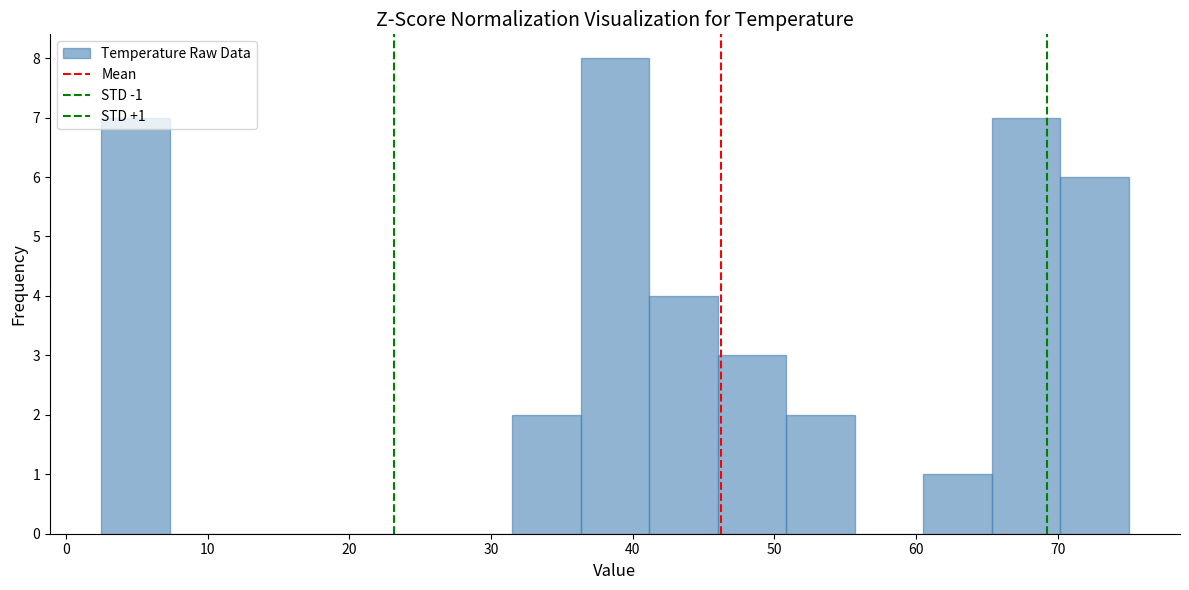

Which range on the x-axis has the tallest bar?

36 to 41